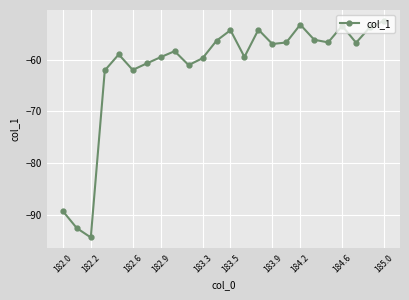

What is the minimum value shown in the chart?

-94.4